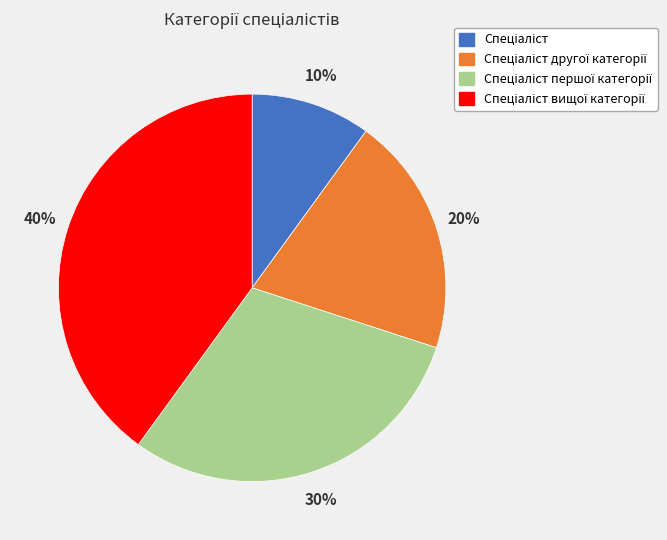

Is there a majority slice in this chart?

No